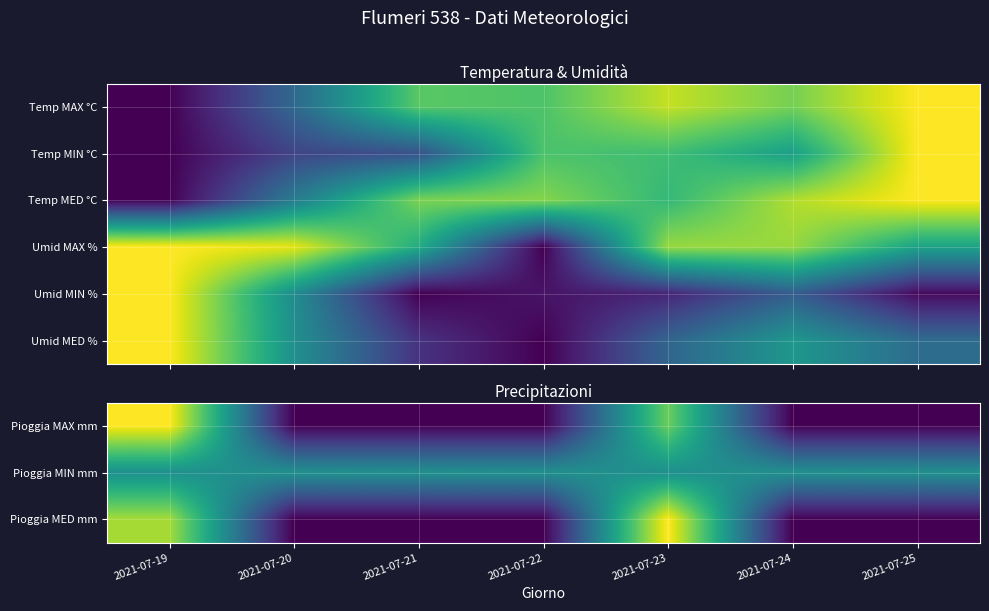

Which label corresponds to the smallest value in the chart?

2021-07-20